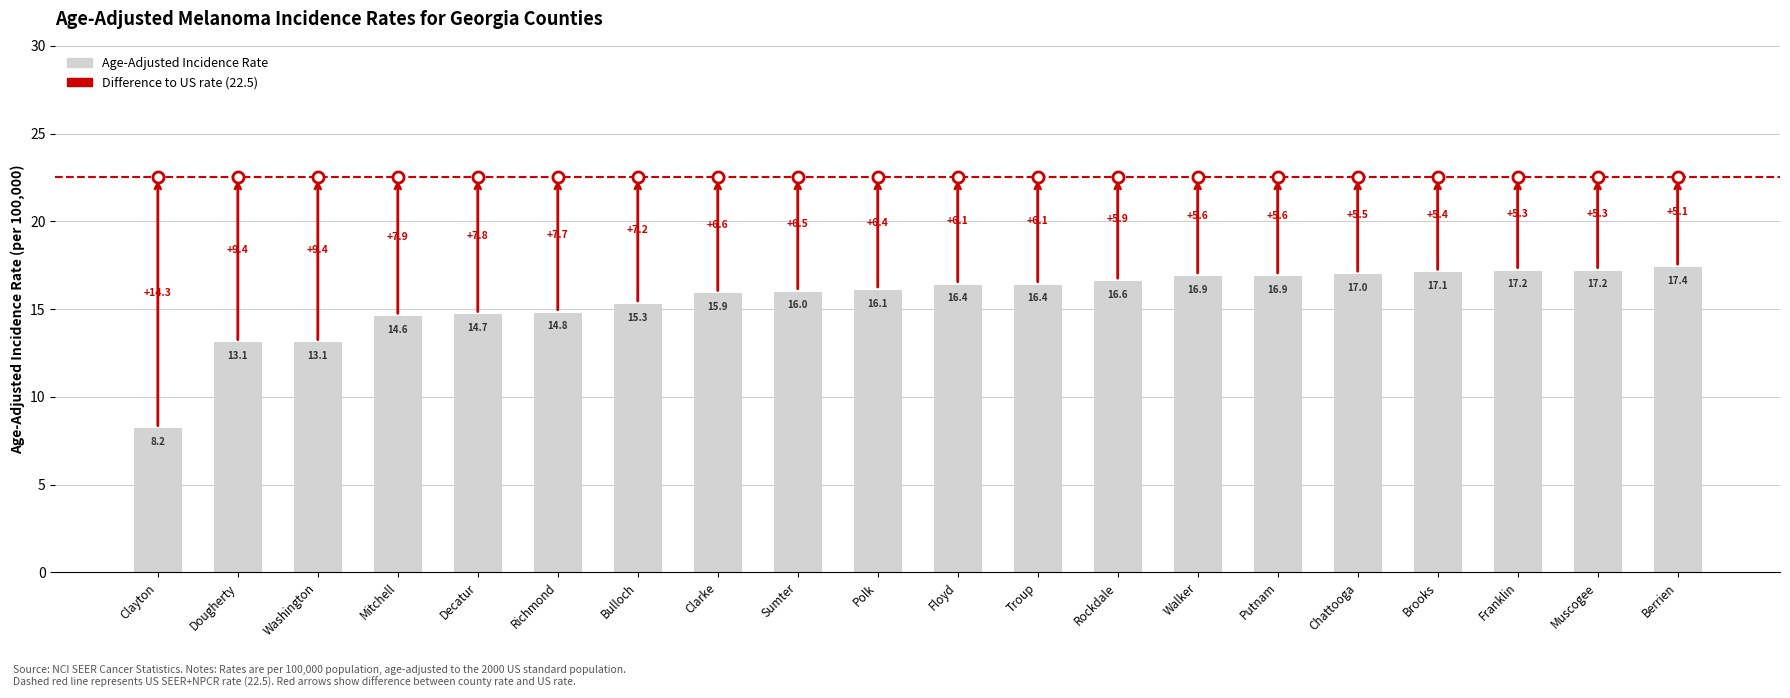

Between Brooks and Clayton, which is larger?

Brooks